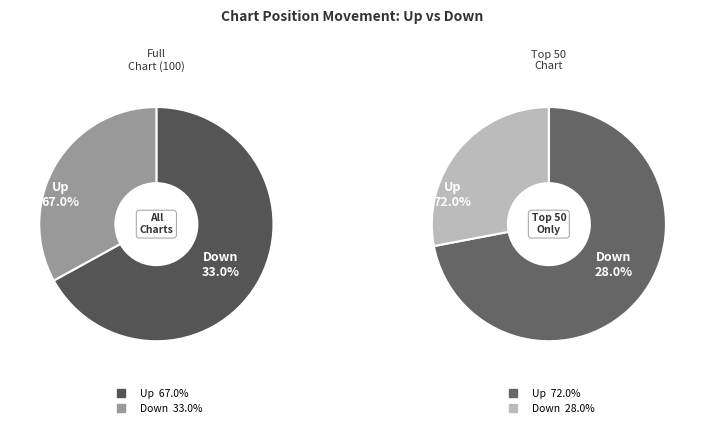

What is the total percentage of up and down?

100.0%